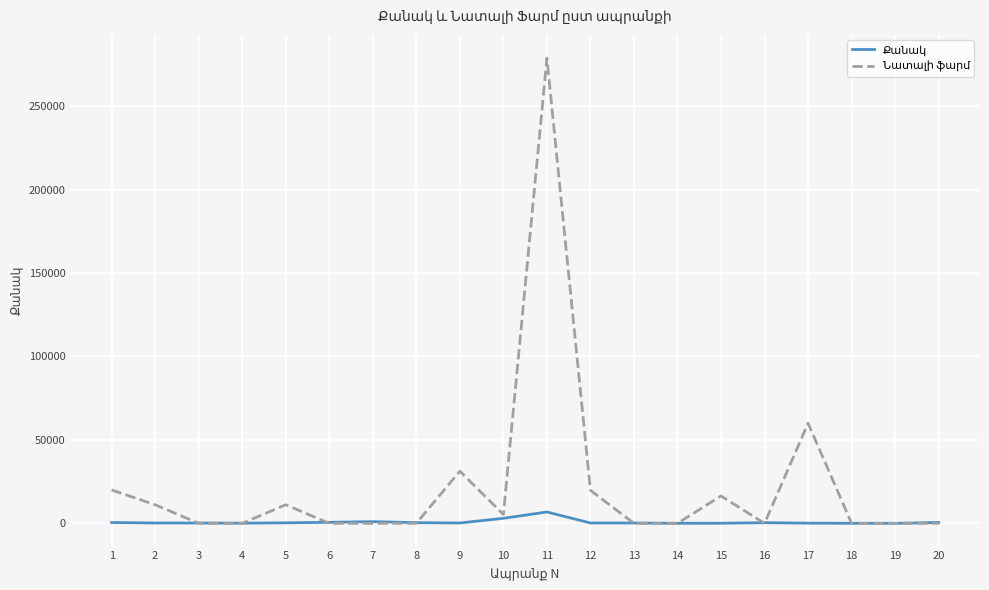

Does the chart display data point markers on the line(s)?

No